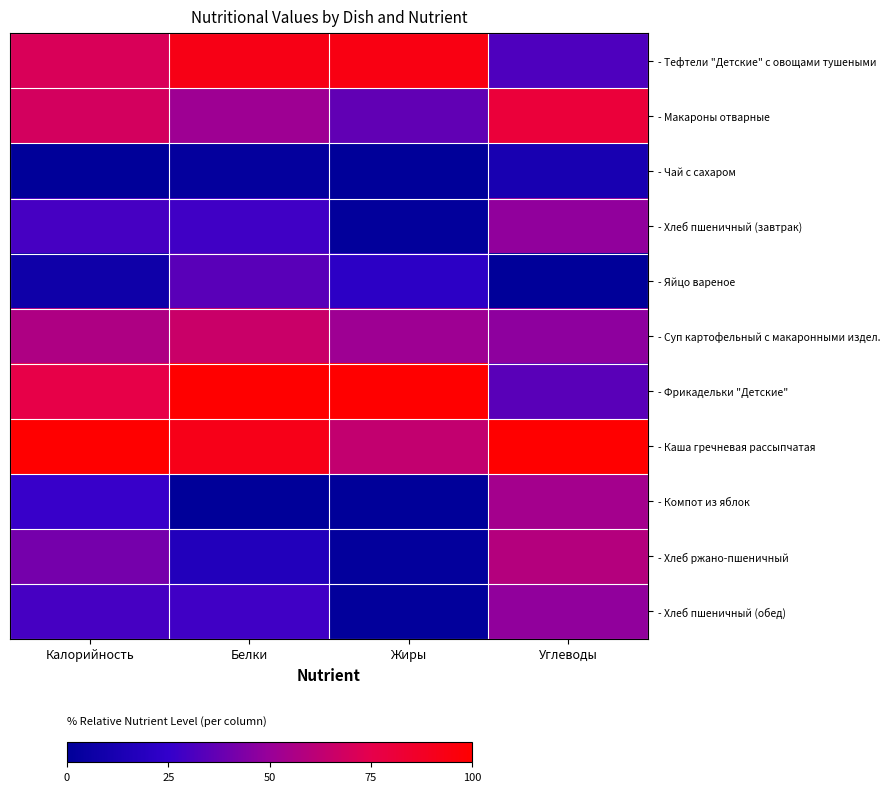

Reading left to right, what are all the values shown in this chart?

- Тефтели "Детские" с овощами тушеными: Калорийность=70.7	Белки=93.0	Жиры=93.9	Углеводы=31.9
- Макароны отварные: Калорийность=68.8	Белки=51.7	Жиры=36.6	Углеводы=80.7
- Чай с сахаром: Калорийность=0.0	Белки=2.3	Жиры=0.0	Углеводы=12.4
- Хлеб пшеничный (завтрак): Калорийность=29.9	Белки=28.5	Жиры=1.5	Углеводы=48.3
- Яйцо вареное: Калорийность=7.6	Белки=34.5	Жиры=22.1	Углеводы=0.0
- Суп картофельный с макаронными издел.: Калорийность=56.9	Белки=65.8	Жиры=51.9	Углеводы=47.5
- Фрикадельки "Детские": Калорийность=76.3	Белки=100.0	Жиры=100.0	Углеводы=34.7
- Каша гречневая рассыпчатая: Калорийность=100.0	Белки=91.9	Жиры=63.4	Углеводы=100.0
- Компот из яблок: Калорийность=26.4	Белки=0.0	Жиры=0.5	Углеводы=53.8
- Хлеб ржано-пшеничный: Калорийность=41.0	Белки=16.8	Жиры=1.8	Углеводы=58.7
- Хлеб пшеничный (обед): Калорийность=29.9	Белки=28.5	Жиры=1.5	Углеводы=48.3